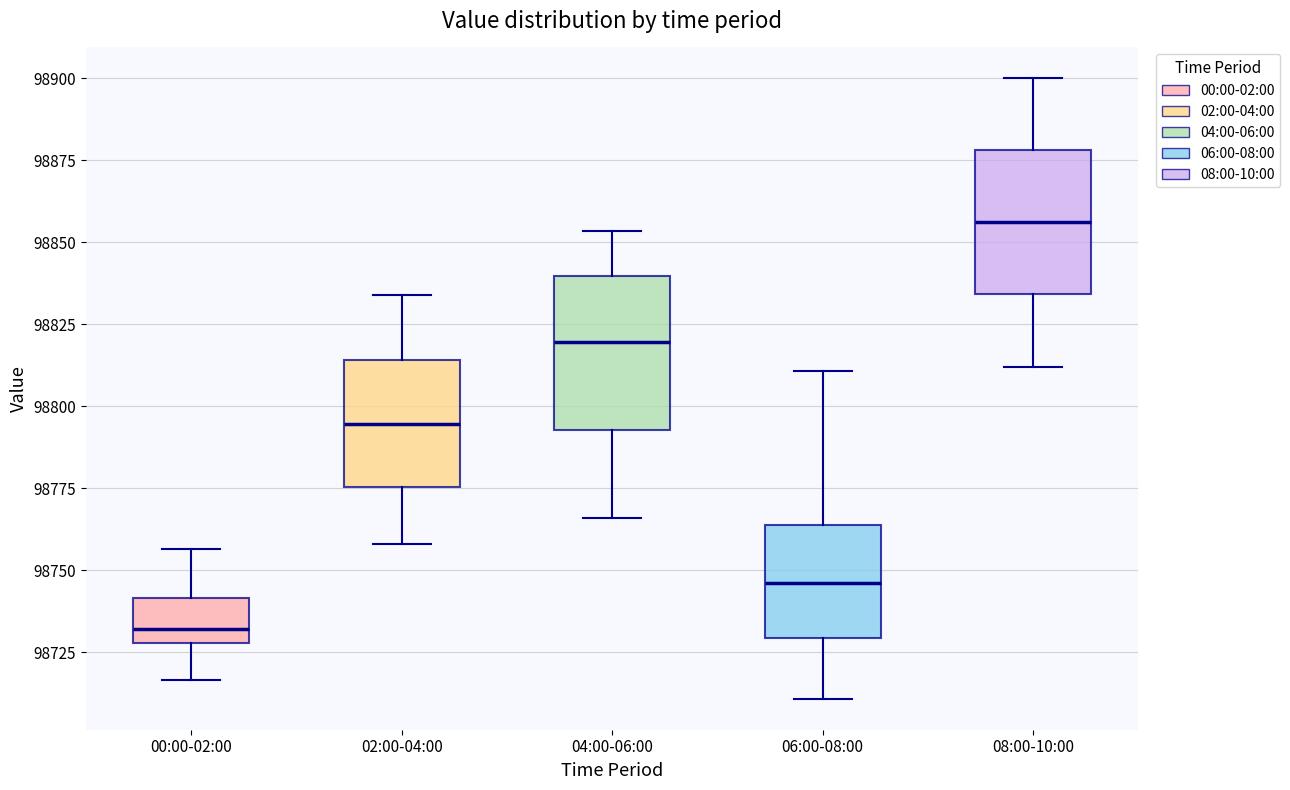

Which box's median line is the highest?

08:00-10:00